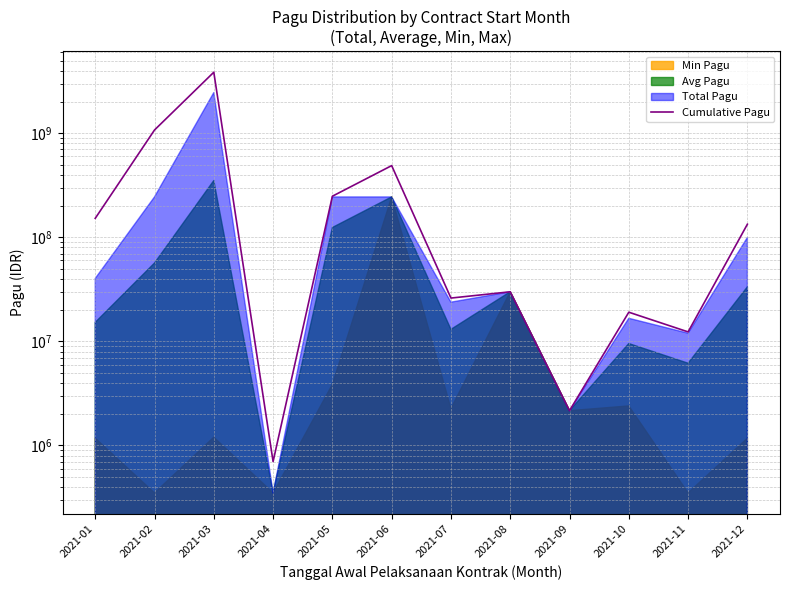

Which has a higher value, 2021-12 or 2021-02?

2021-02